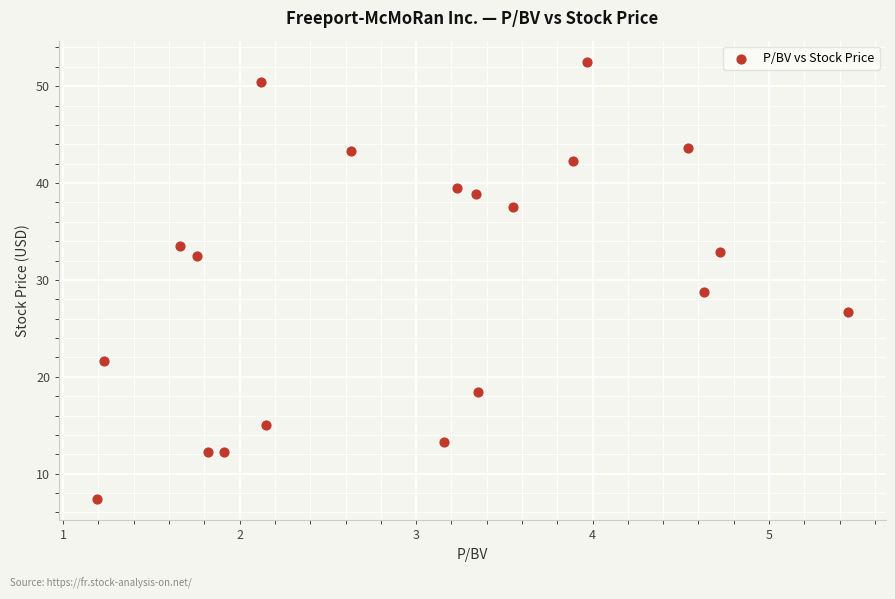

What is the range of X values (max minus min)?

4.3